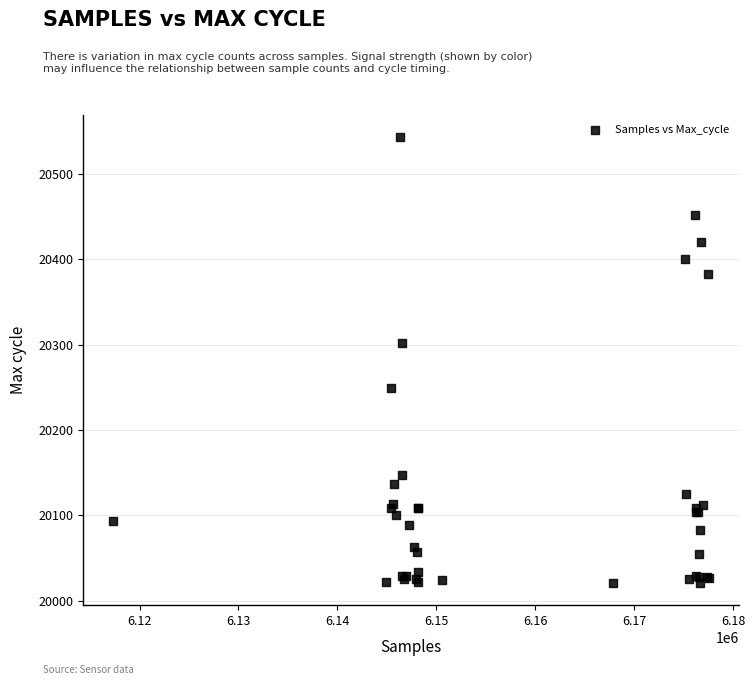

What Y value in the scatter plot is closest to 20282?

20302